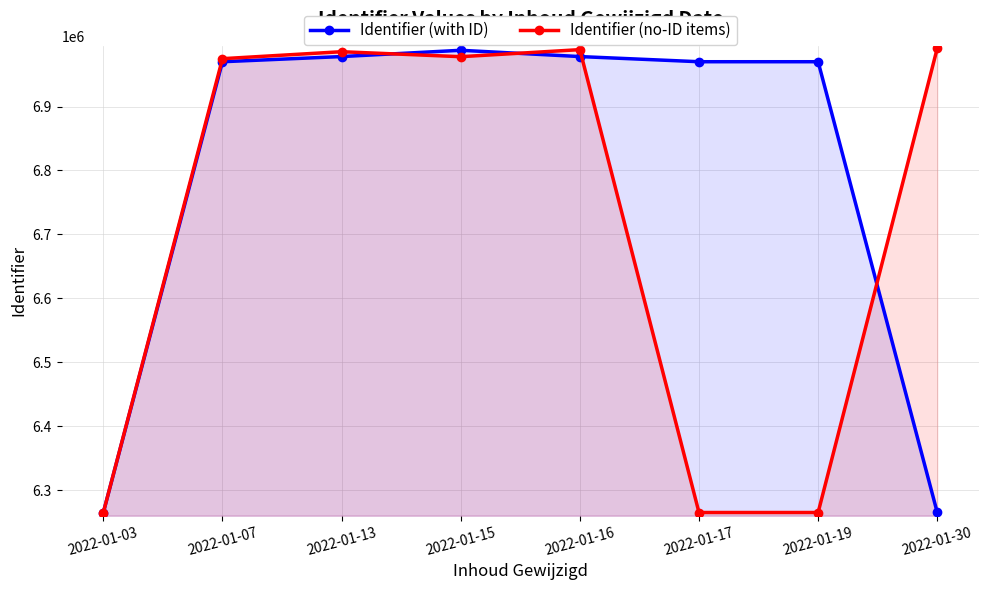

At which category is the sum across all series the highest?

2022-01-16